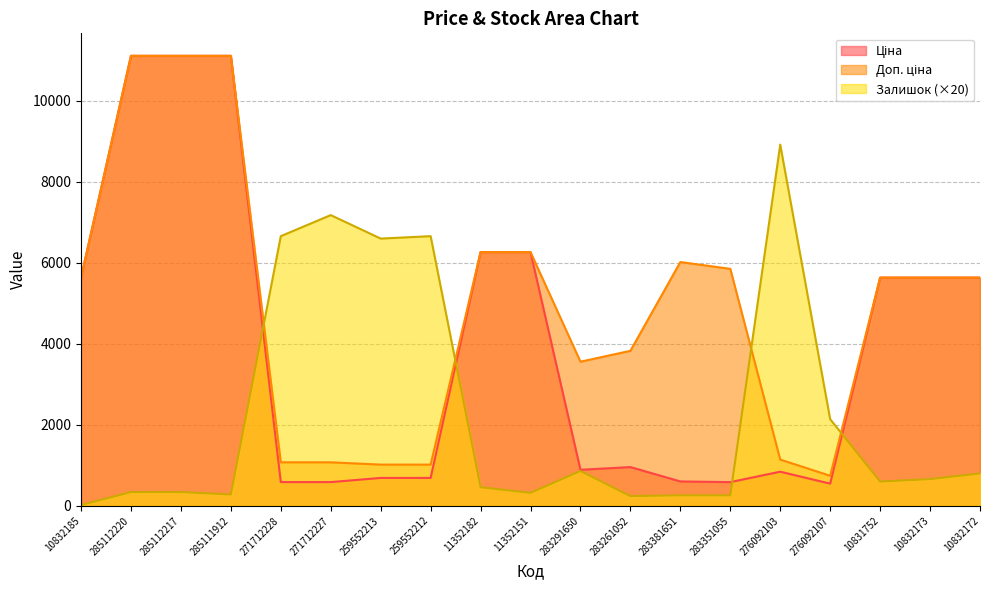

What is the total value across all series at 283351055?

6698.2